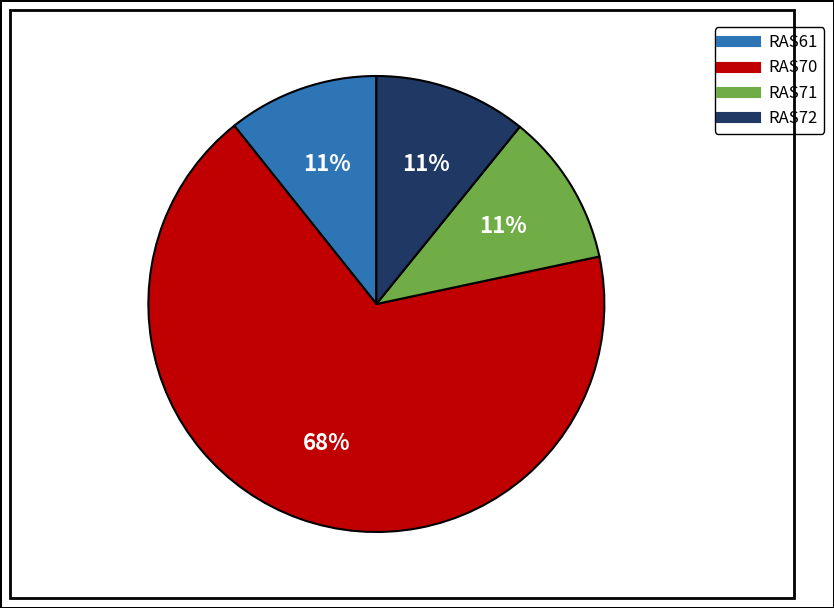

Is it true that RAS72 is 21% of the pie?

False